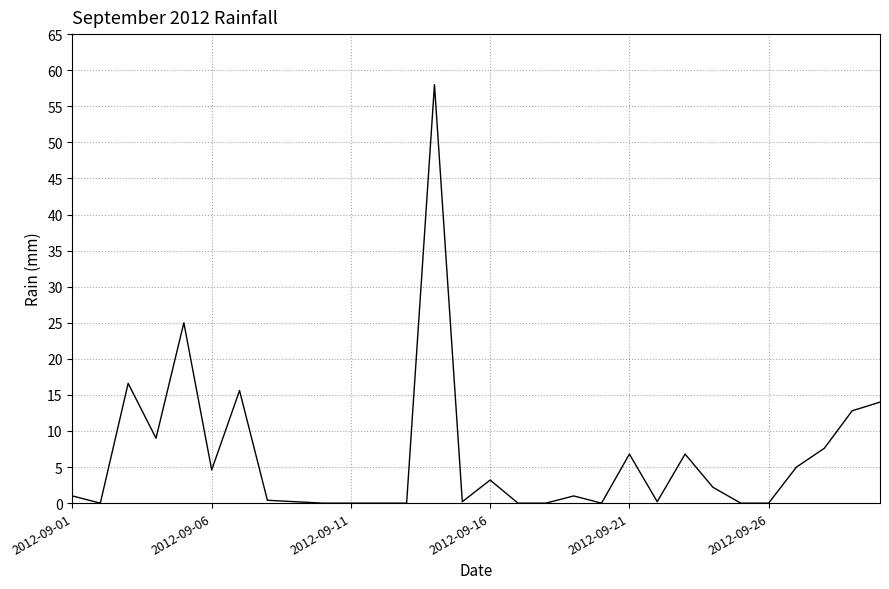

What is the difference between the second highest and minimum values?

25.0